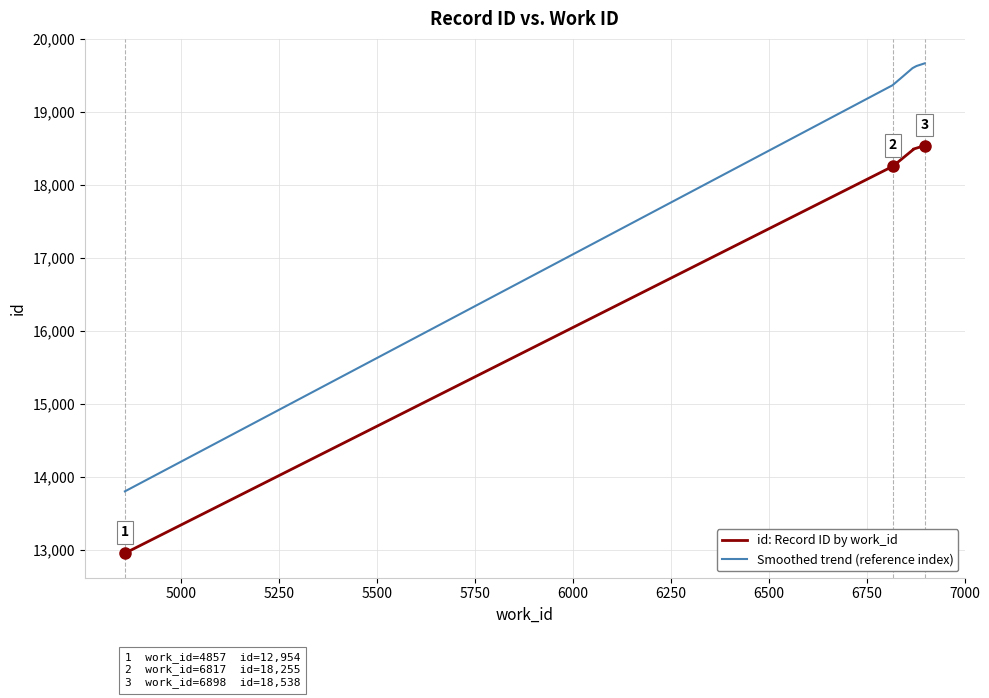

Which has a higher value, 6817 or 6869?

6869